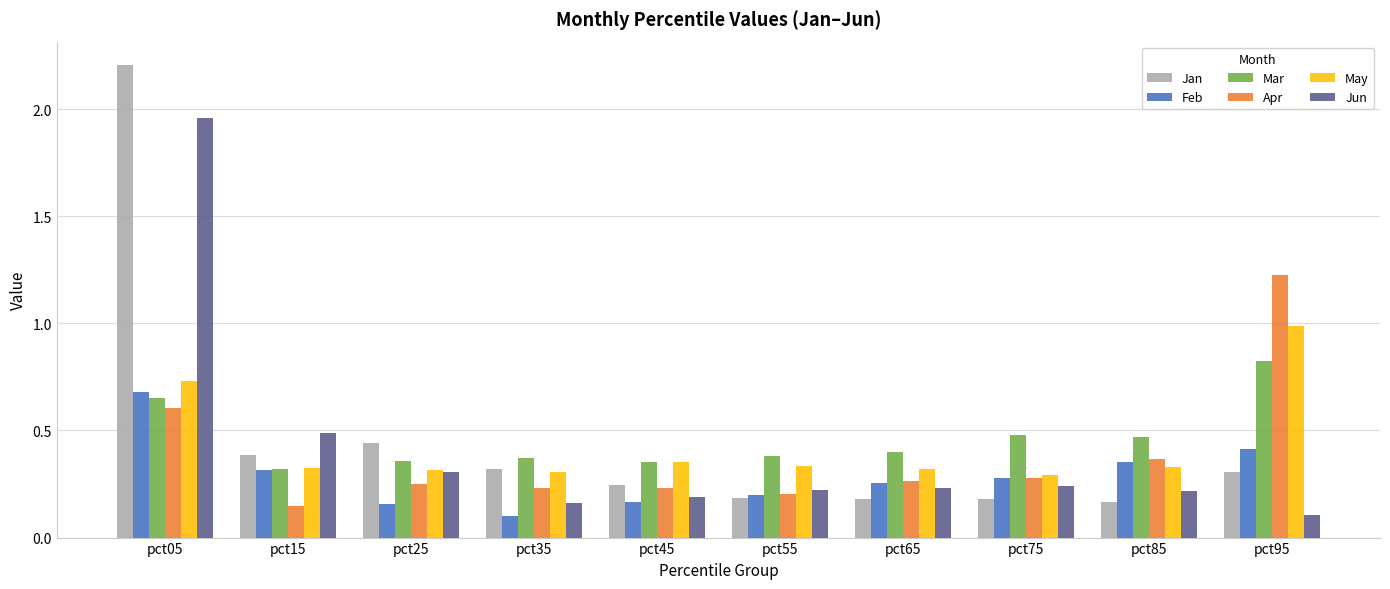

Which series has the largest range (max minus min)?

Jan